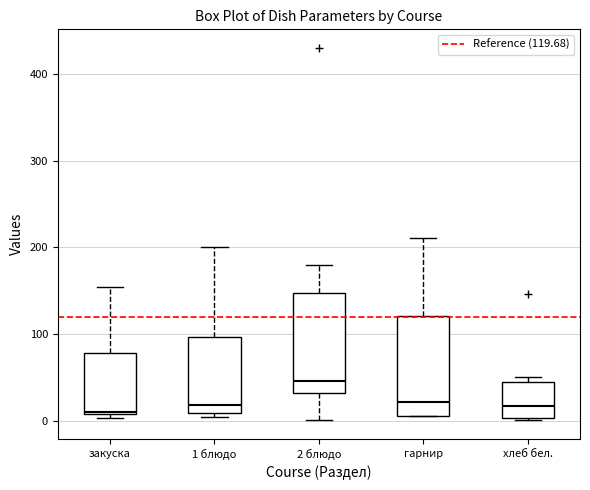

Reading left to right, transcribe this box plot: for each box, give where its median line is, the range the box spans, and where its two whiskers end, as read against the y-axis. The values are not printed on the chart, so give them approximately, as read against the axis.

закуска: median 10, box 10 to 80, whiskers 0 to 150
1 блюдо: median 20, box 10 to 100, whiskers 0 to 200
2 блюдо: median 50, box 30 to 150, whiskers 0 to 180
гарнир: median 20, box 10 to 120, whiskers 10 to 210
хлеб бел.: median 20, box 0 to 50, whiskers 0 to 50 (just above the box's upper edge)